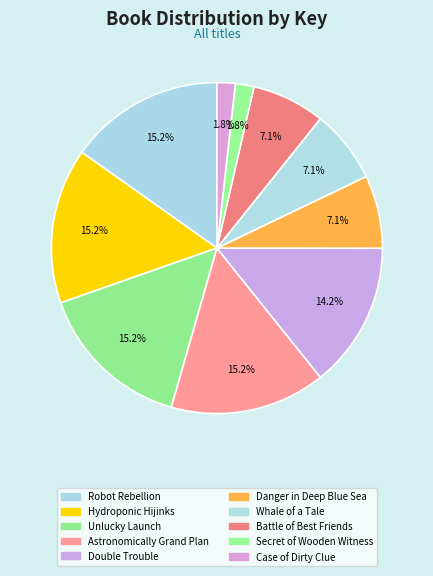

Rank the categories by value from lowest to highest.

Case of the Dirty Clue, Secret of the Wooden Witness, Battle of the Best Friends, Whale of a Tale, Danger in the Deep Blue Sea, Double Trouble, Astronomically Grand Plan, Unlucky Launch, Hydroponic Hijinks, Robot Rebellion